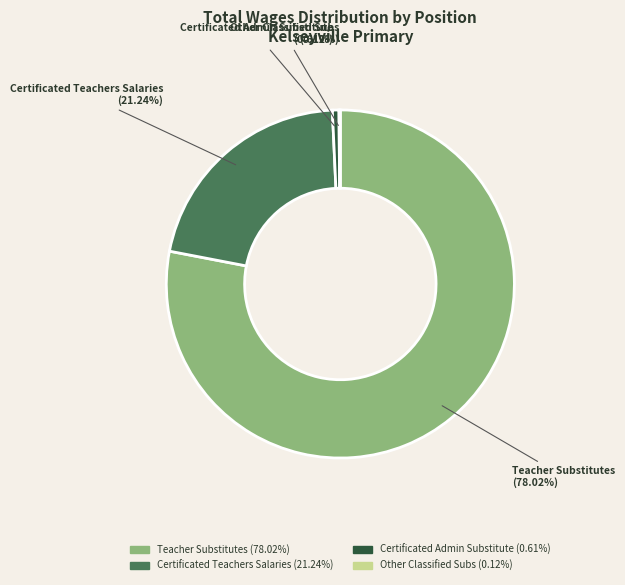

To the nearest percent, what is the average slice percentage?

25%